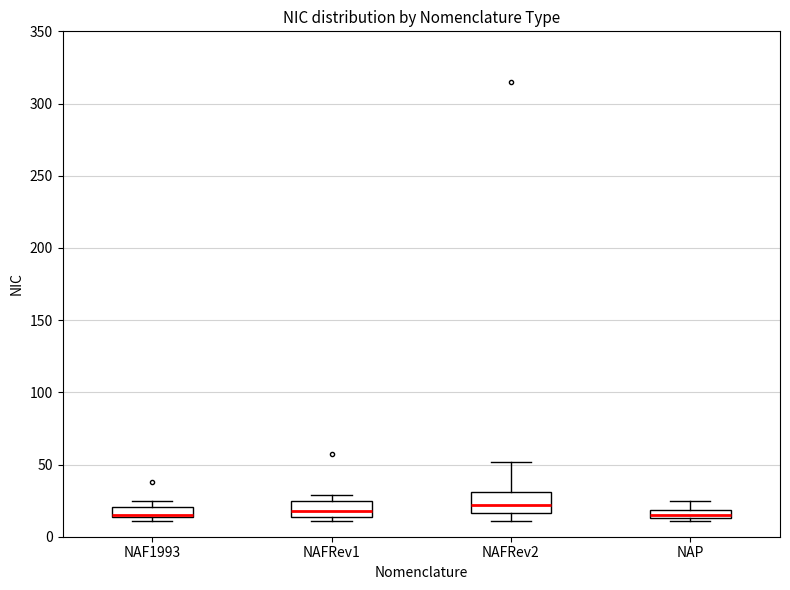

Where is the upper edge of the box for NAF1993 on the y-axis? The values are not printed on the chart, so give them approximately, as read against the axis.

20